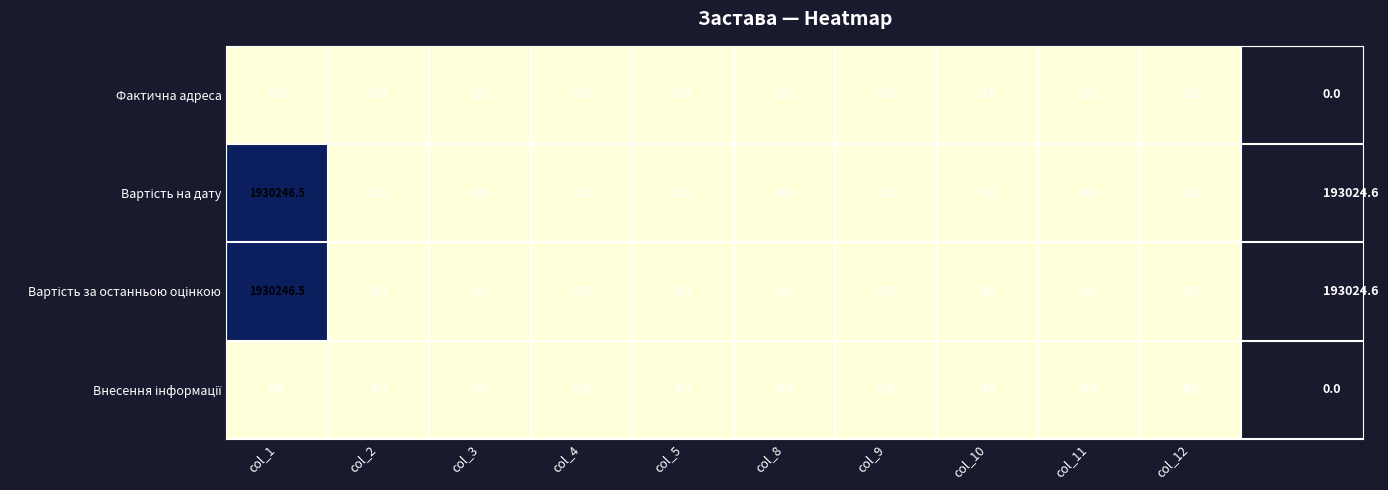

What is the maximum value shown in the chart?

1930246.5